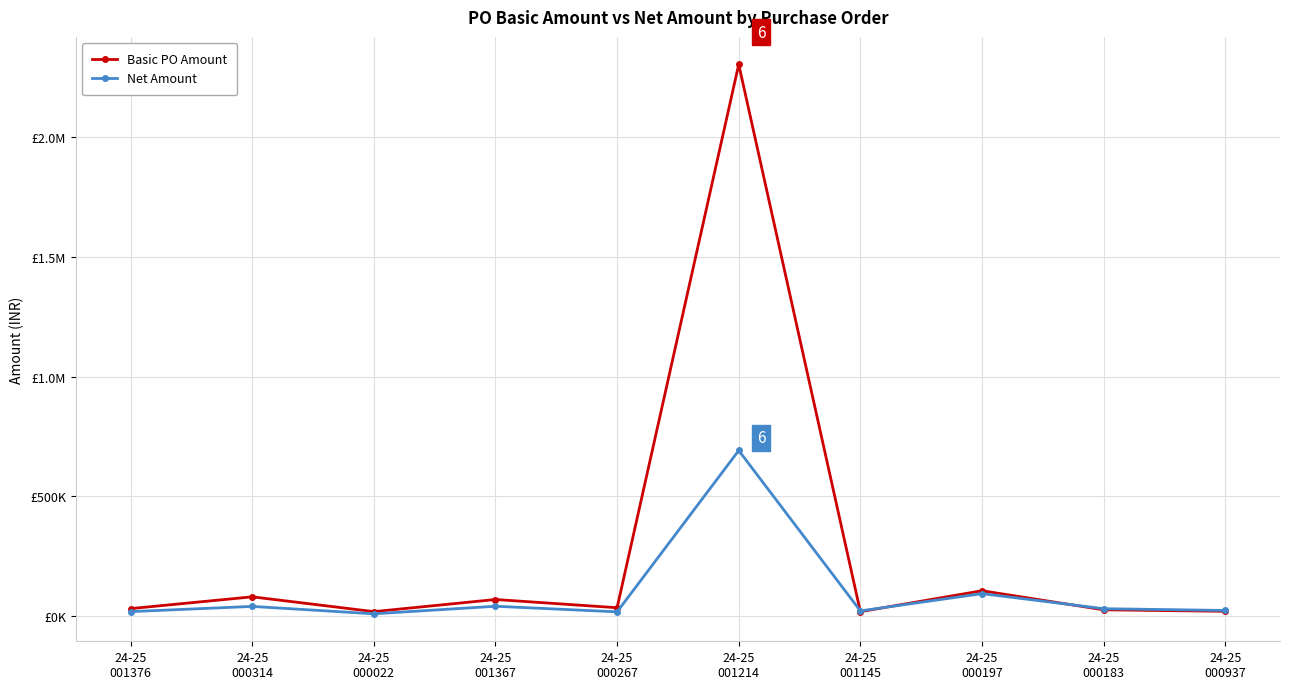

What is the spread (max minus min) of values at 24-25
001214?

1613710.0